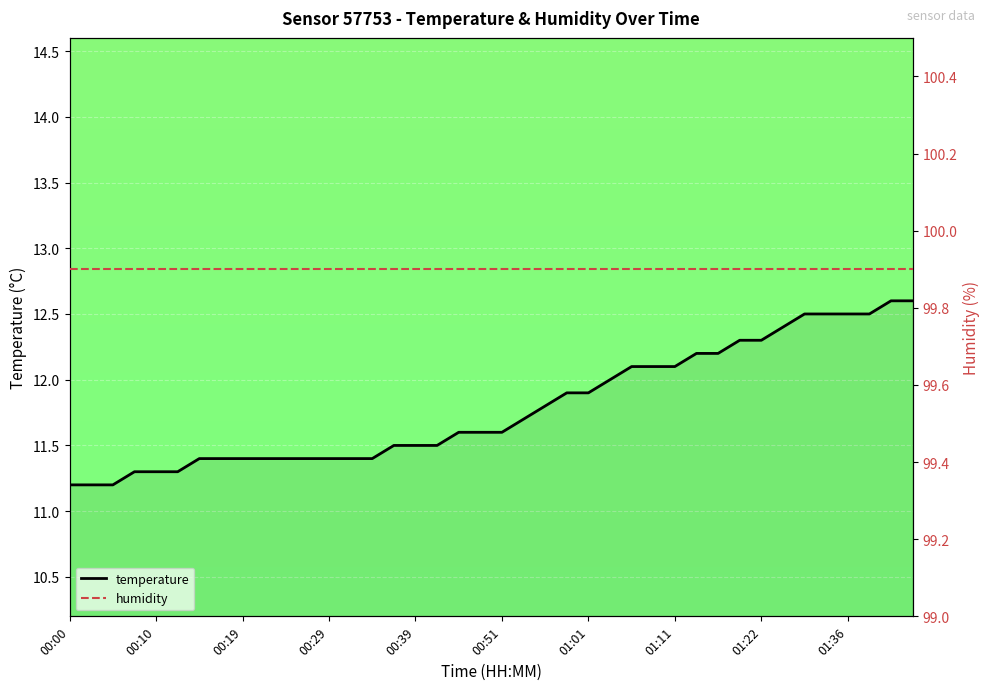

True or false: temperature and humidity intersect in this chart.

False